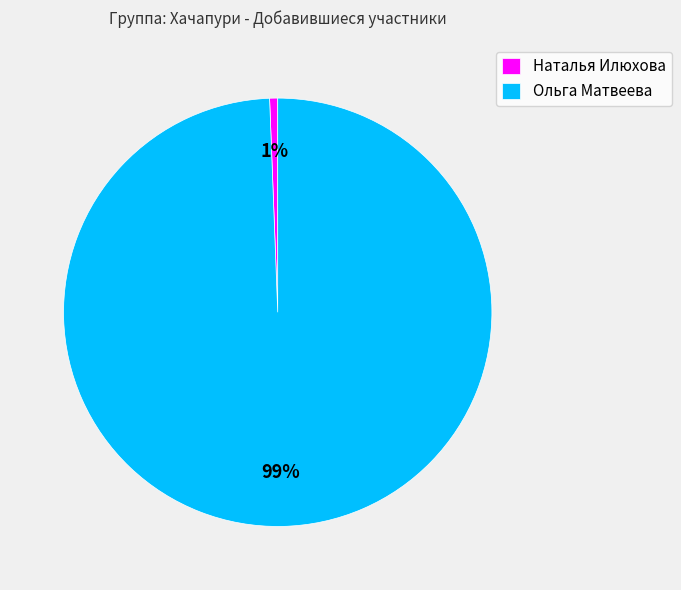

Do Ольга Матвеева and Наталья Илюхова together represent more than half of the pie?

Yes